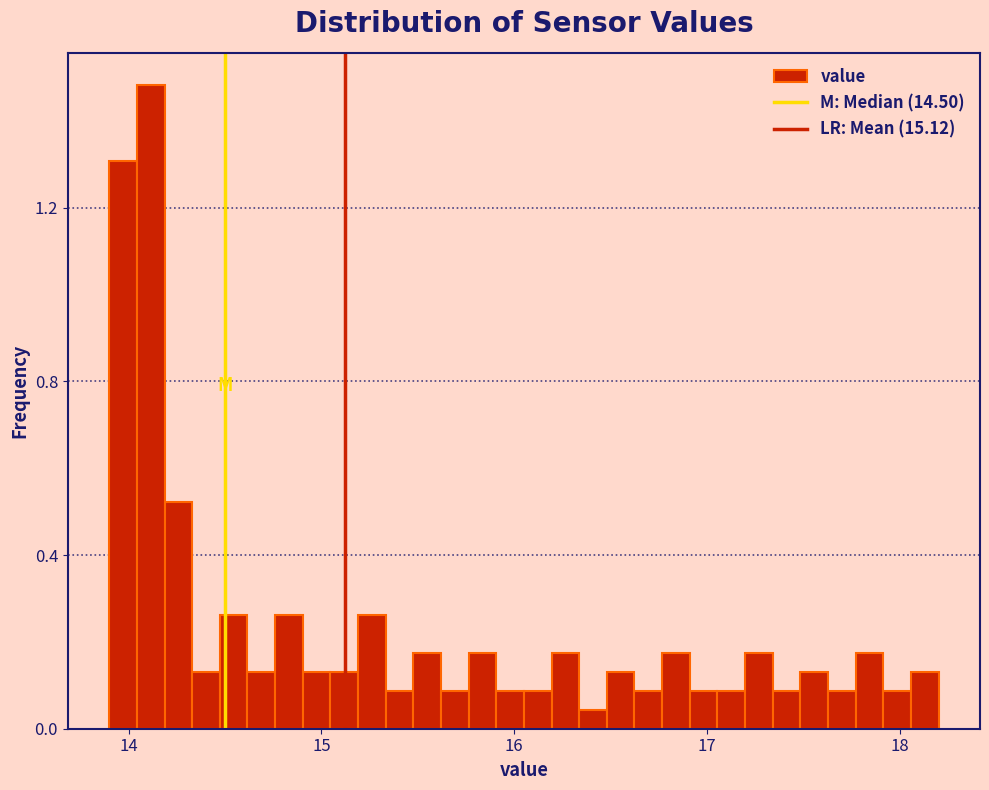

Read against the x-axis, roughly where is the centre of the tallest bar?

14.1